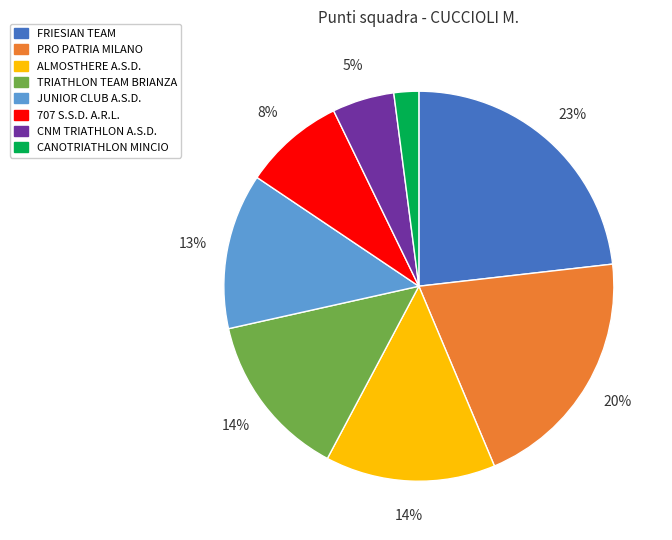

To the nearest percent, what portion does PRO PATRIA MILANO represent?

20%